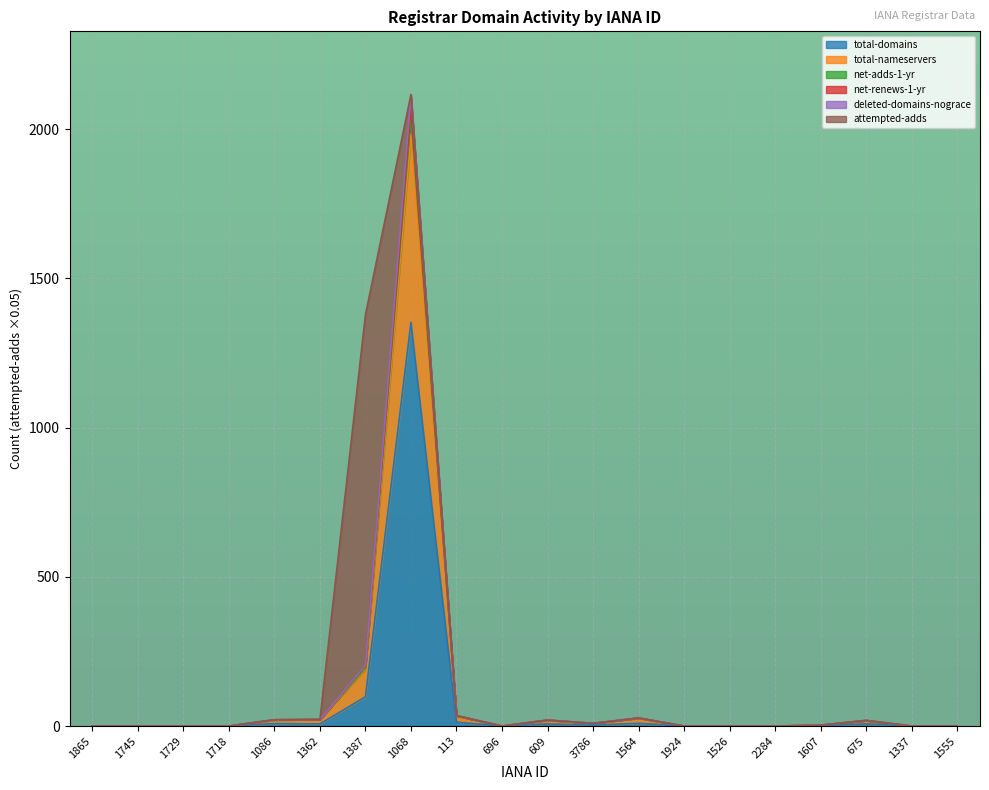

True or false: total-nameservers and net-renews-1-yr cross at least once.

False